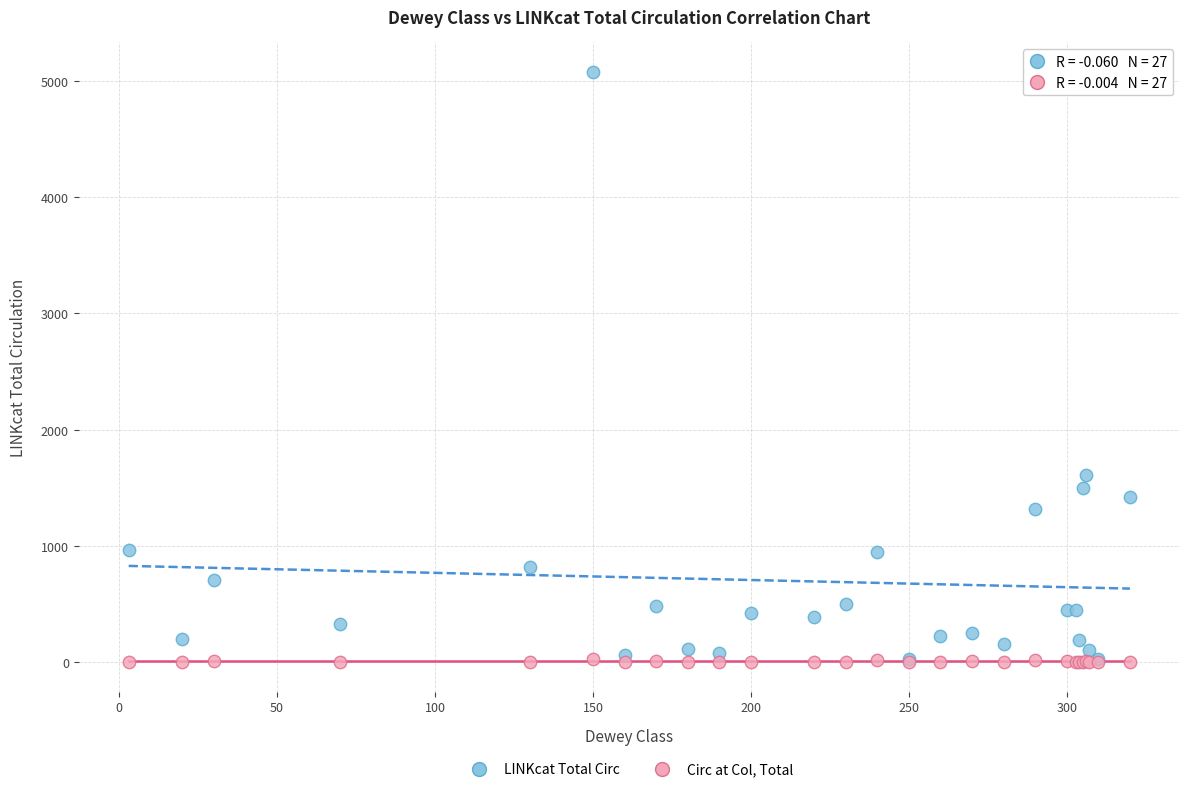

In the LINKcat Total Circ series, what Y value is closest to 2552?

1613